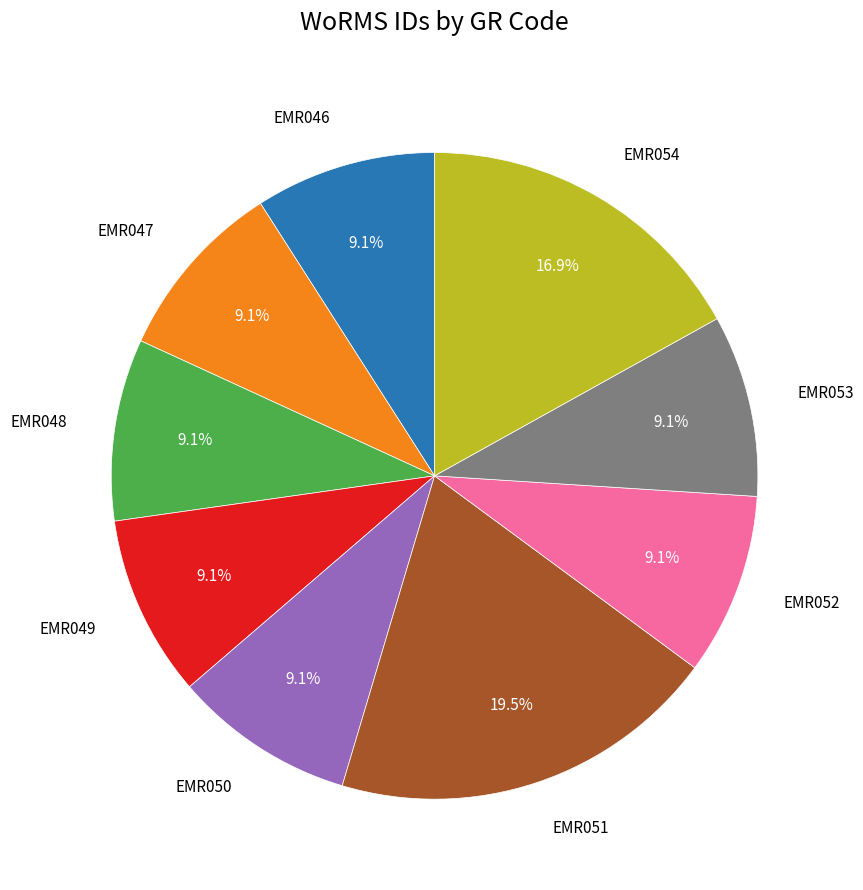

Is there a majority slice in this chart?

No